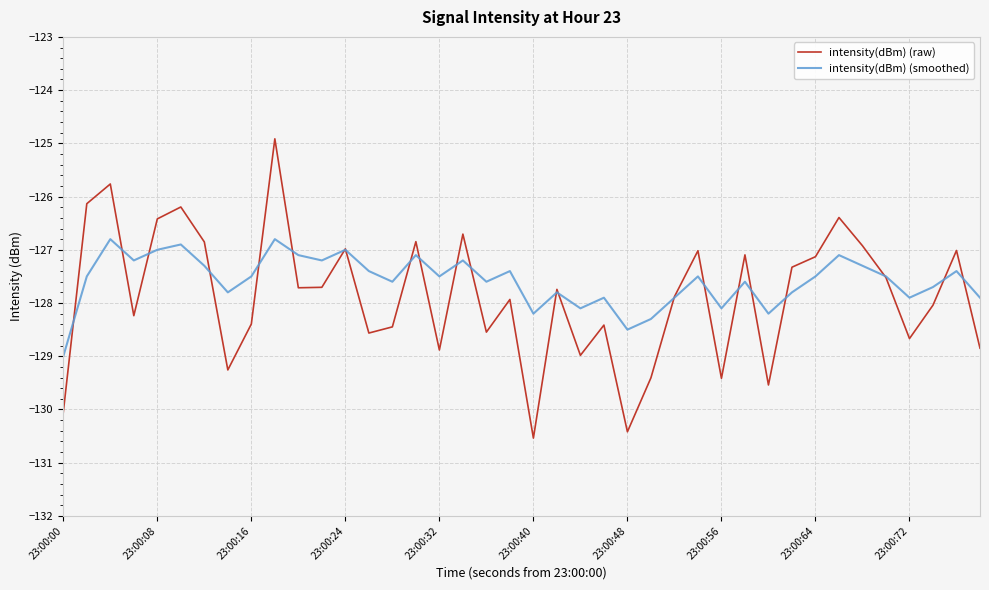

Which series has the largest range (max minus min)?

intensity(dBm) (raw)